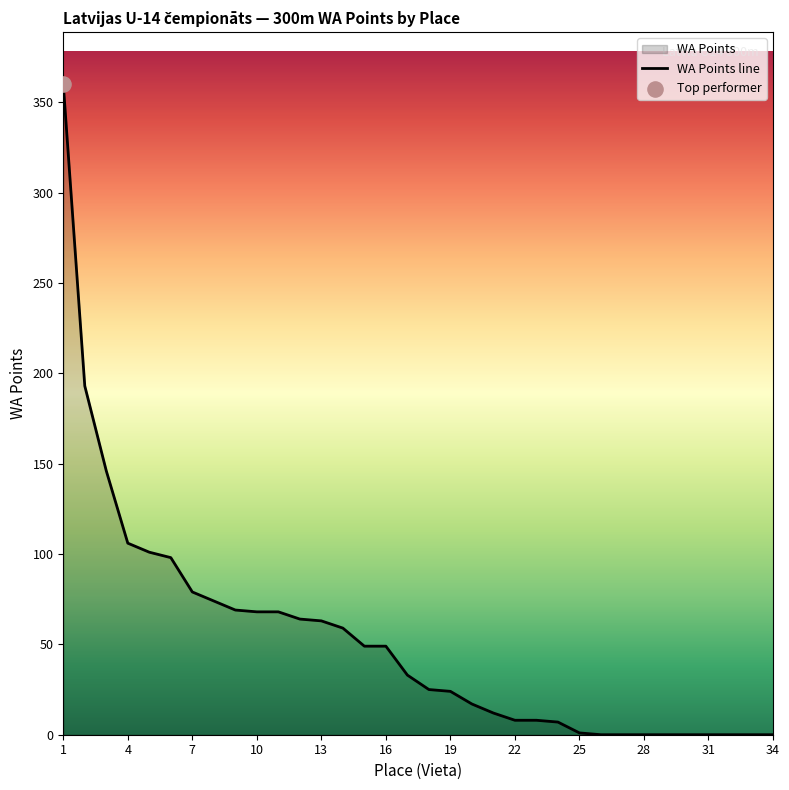

The value at 22 is 8. True or false?

True